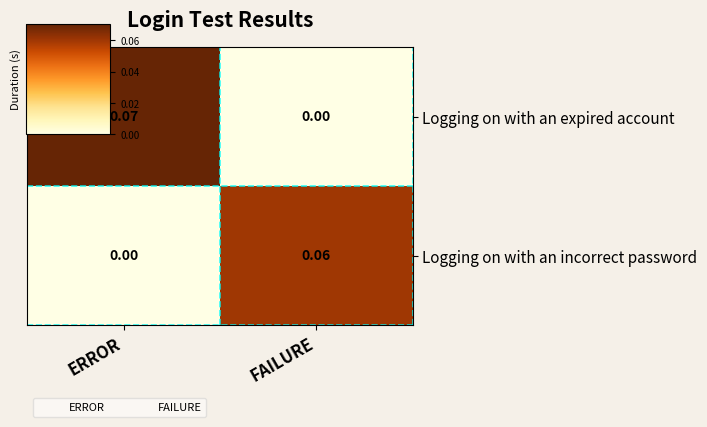

Count the number of data series in this chart.

2